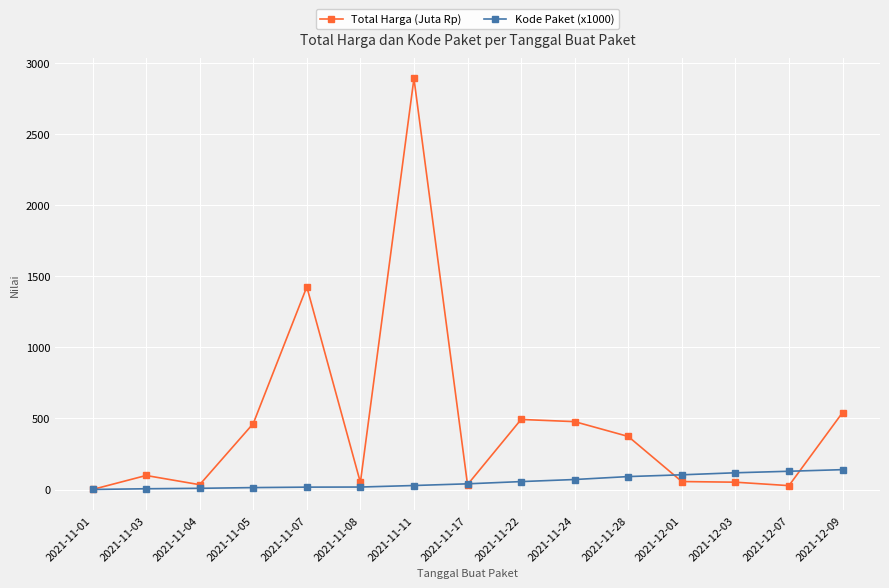

Which series has the largest total across all categories?

Total Harga (Juta Rp)